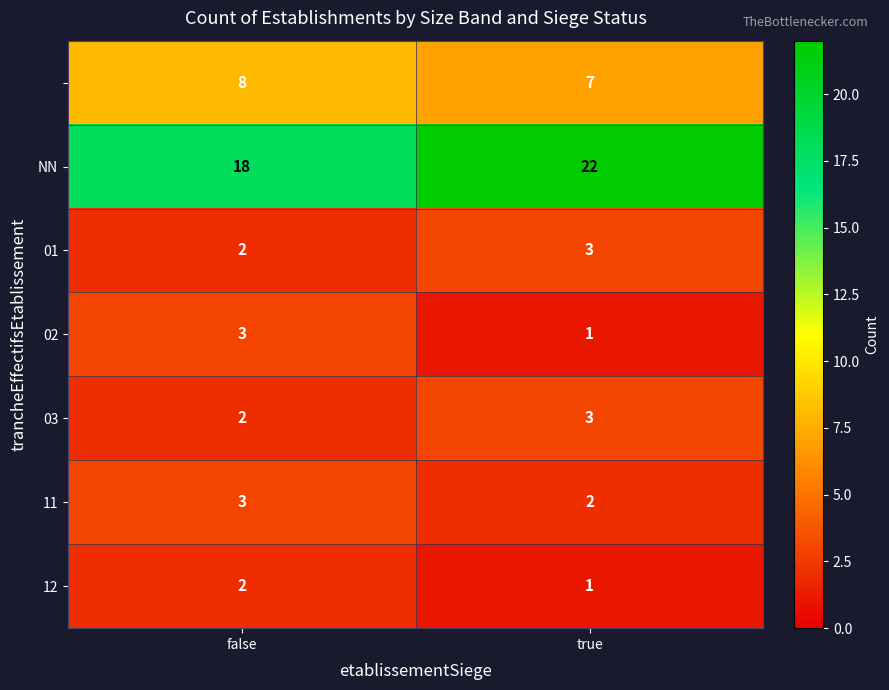

What is the difference between the highest and lowest values at true?

21